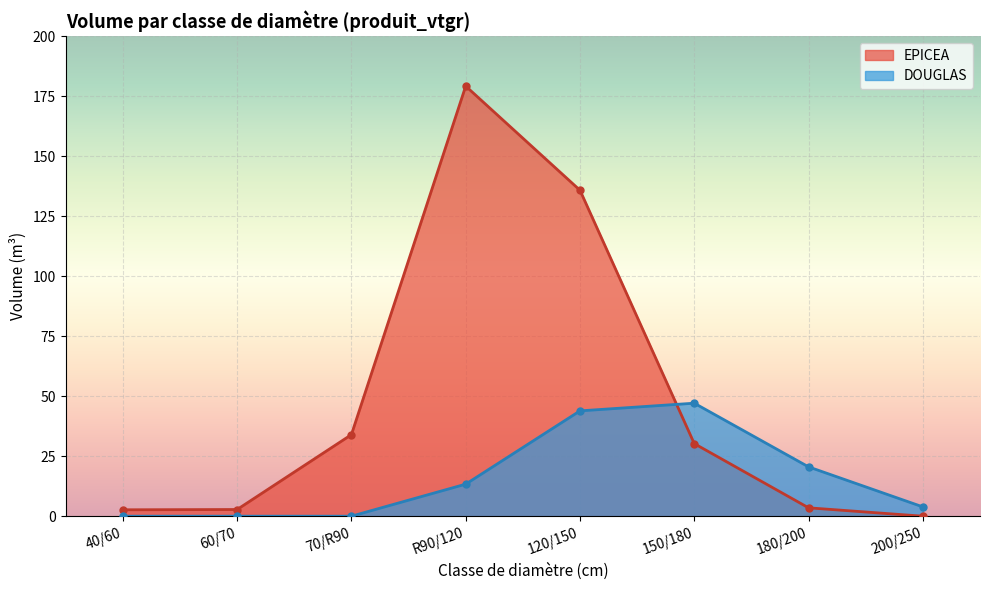

Which series has the largest total across all categories?

EPICEA